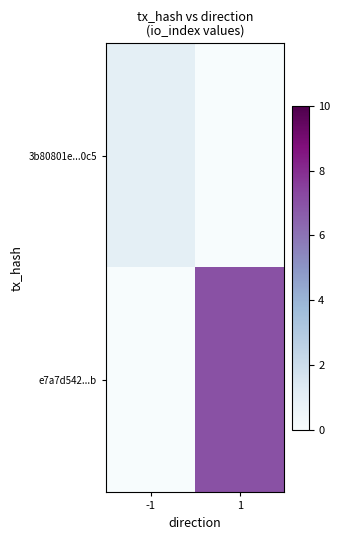

Which has a higher value, 1 or -1?

-1